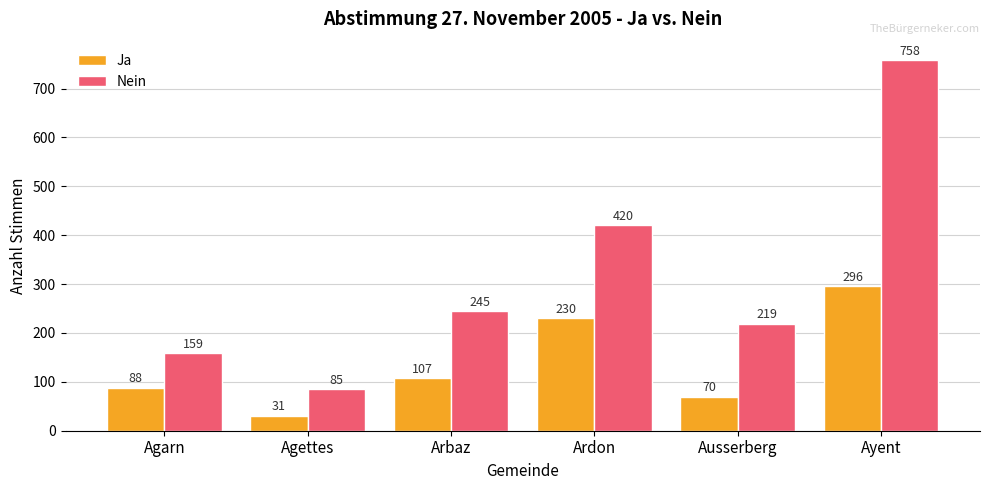

How many data points does each series have?

6